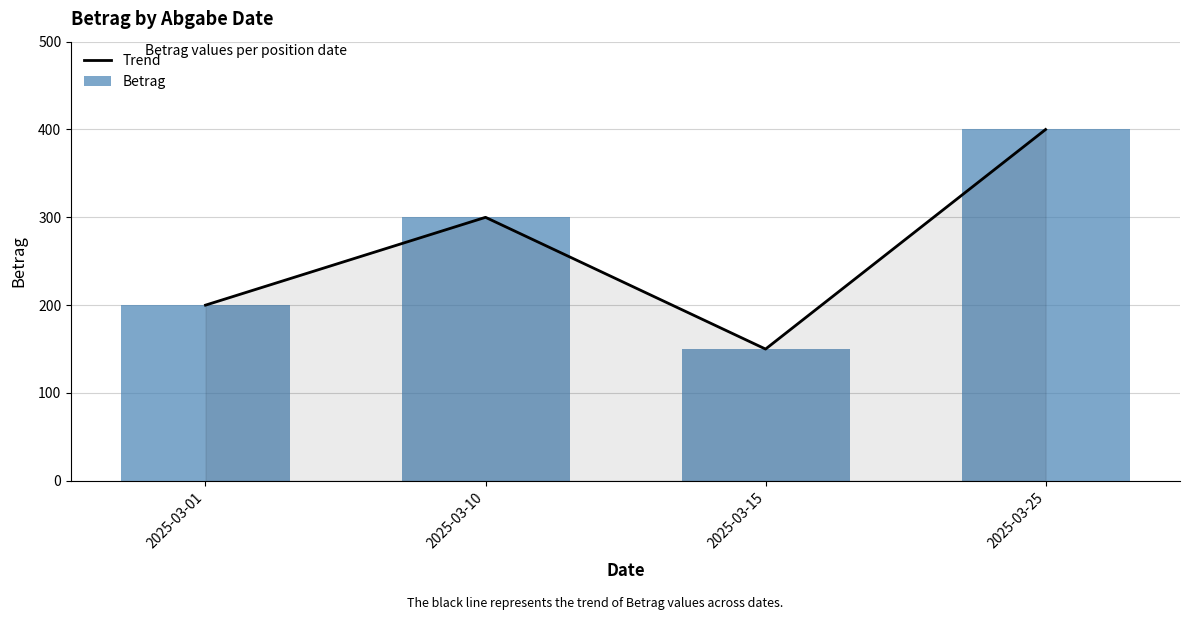

Reading left to right, extract all data points from this chart.

Trend: 2025-03-01=200	2025-03-10=300	2025-03-15=150	2025-03-25=400
Betrag: 2025-03-01=200	2025-03-10=300	2025-03-15=150	2025-03-25=400